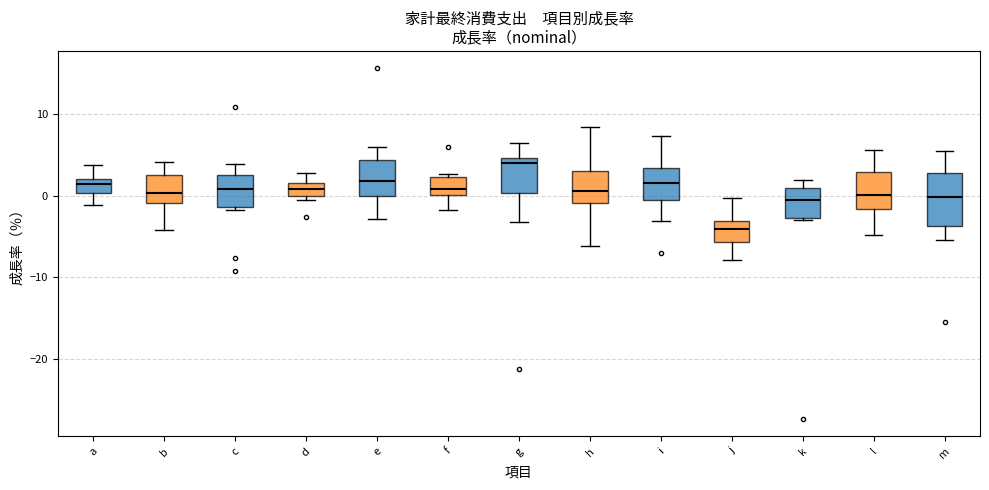

Which box has the lowest median line?

j